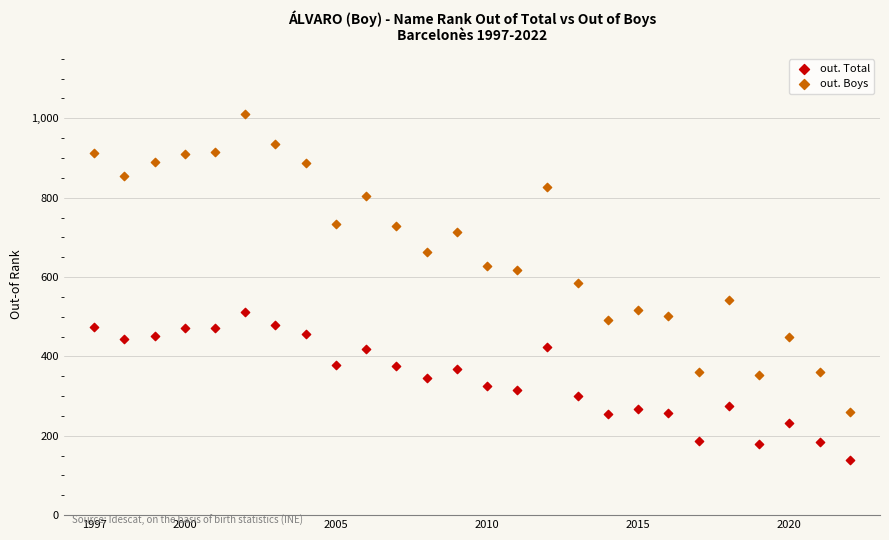

What are all the series names shown in the legend?

out. Total, out. Boys